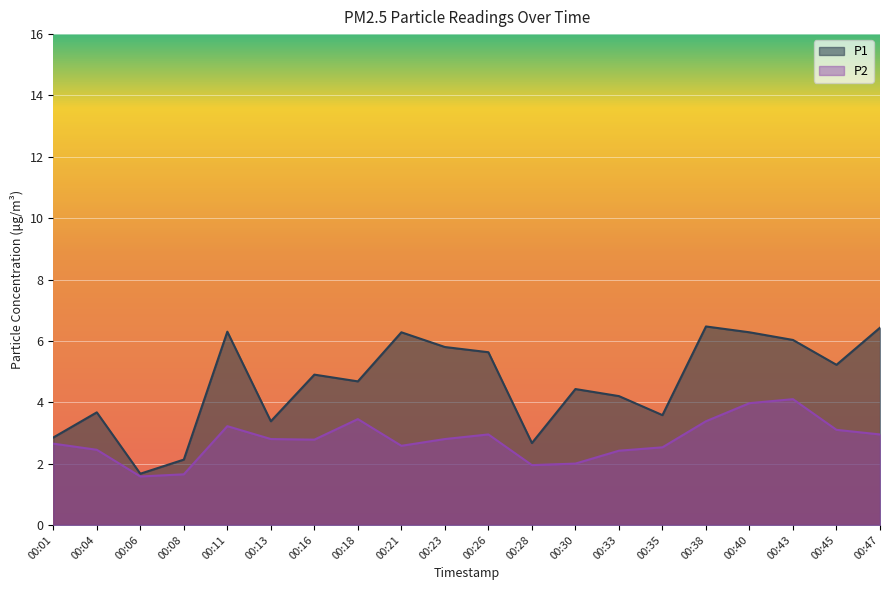

What is the value of the P1 point at the 19th from the left?

5.2